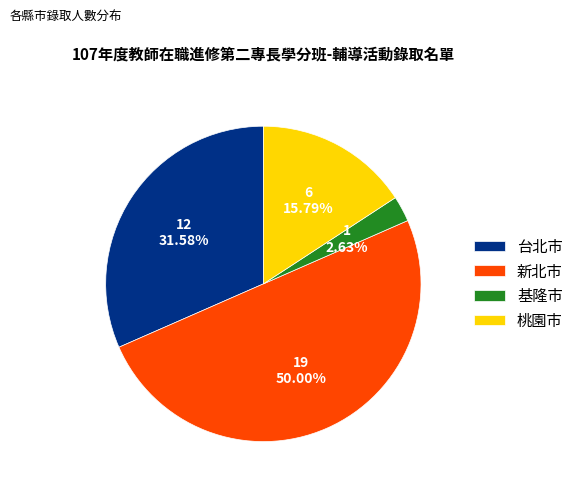

How many segments does this pie chart have?

4